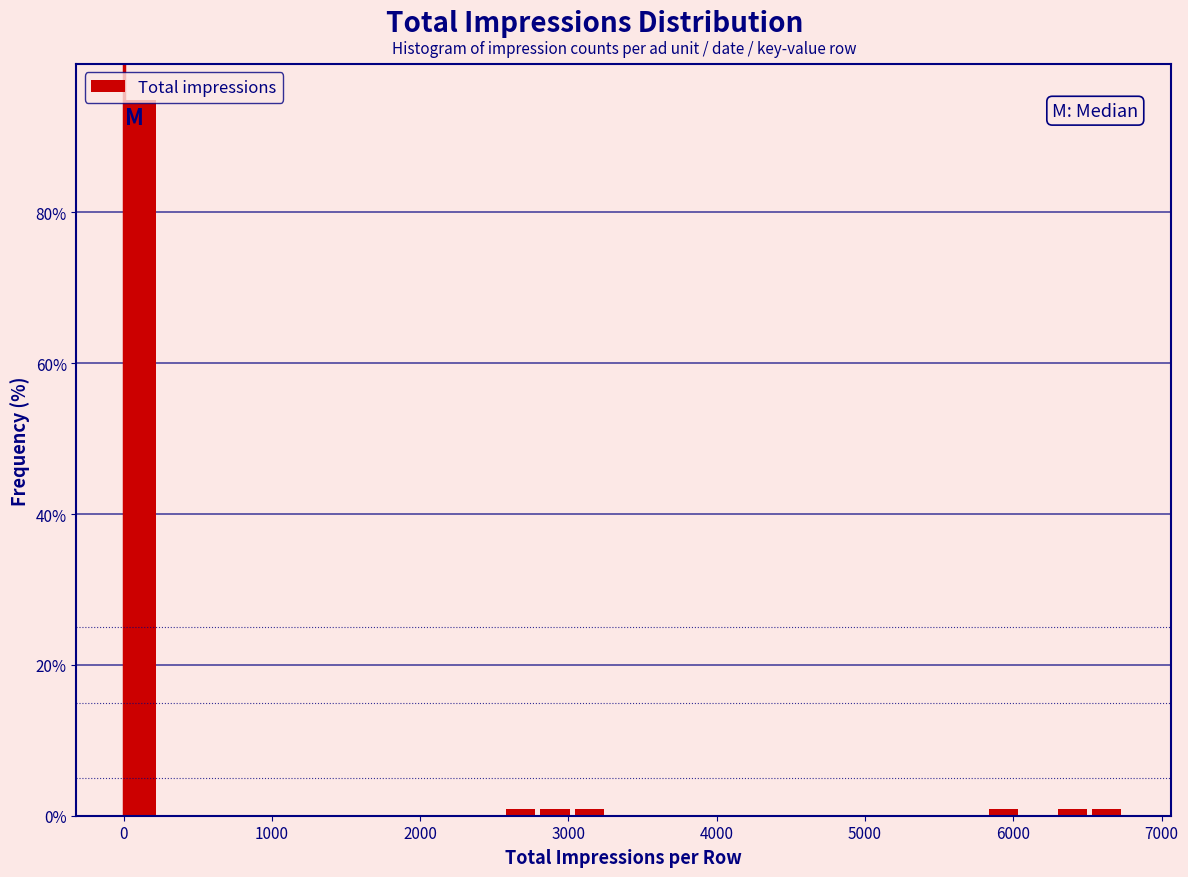

Around what value on the x-axis is the tallest bar? Give the approximate position of its centre, as read against the axis.

100